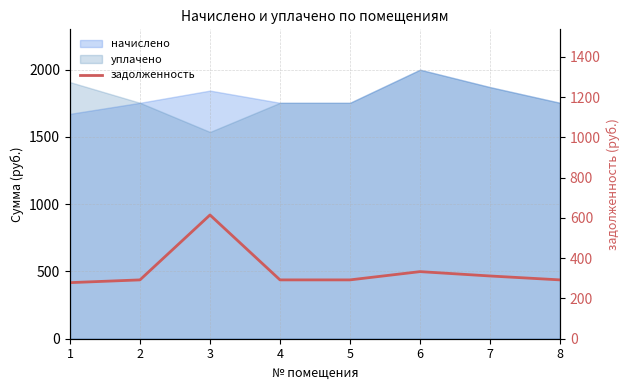

True or false: the data shows 417.6 at 8.

False